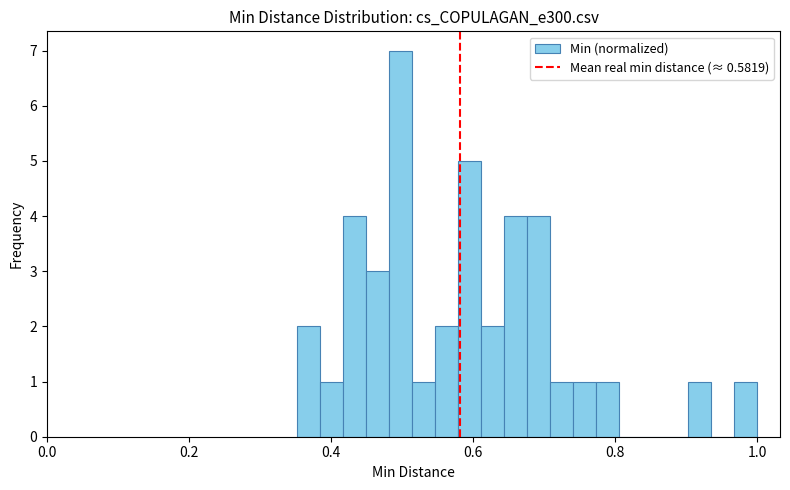

Read against the x-axis, roughly where is the centre of the tallest bar?

0.50